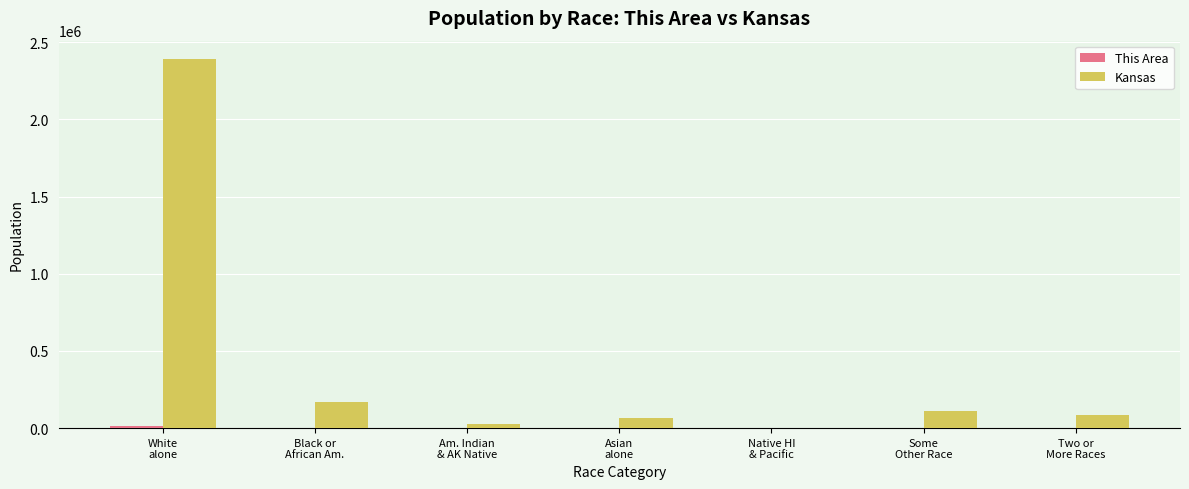

Which series has the largest total across all categories?

Kansas